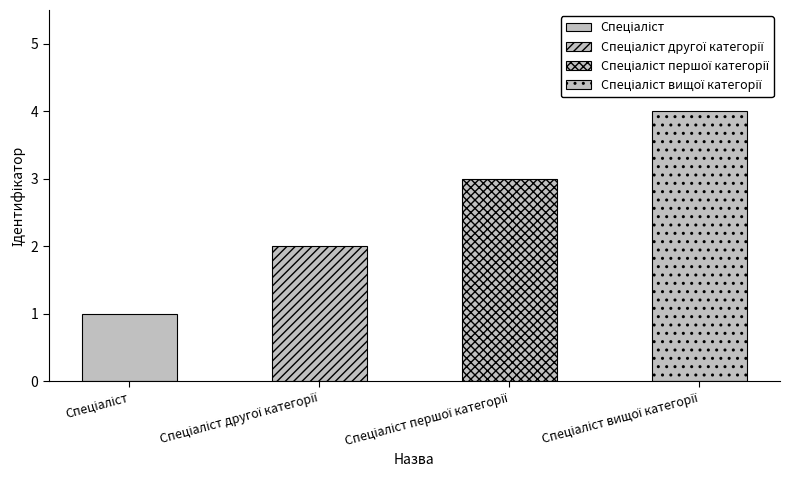

Reading left to right, what are all the values shown in this chart?

1	2	3	4